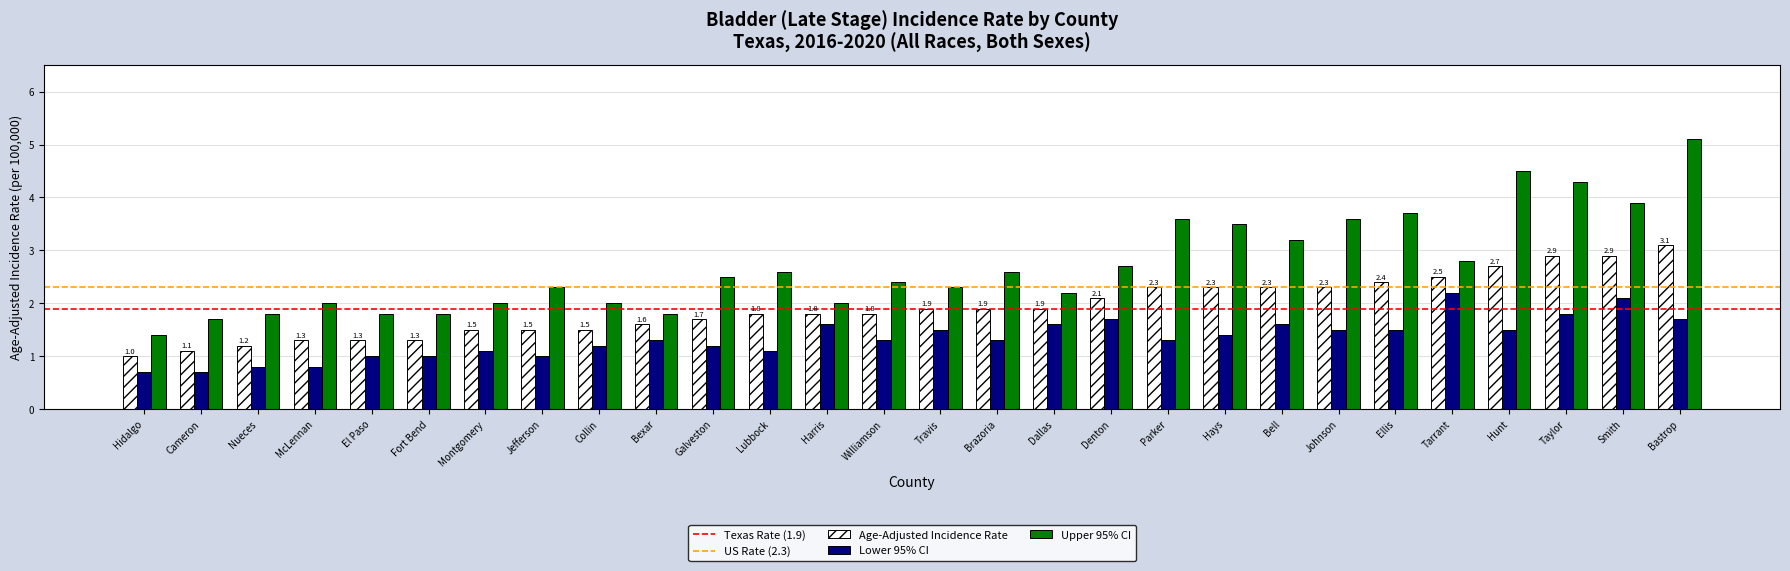

Is the value of Lower 95% CI at Johnson greater than the value of Upper 95% CI at Dallas?

No